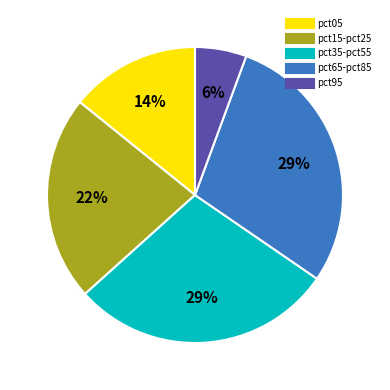

Is there a majority slice in this chart?

No